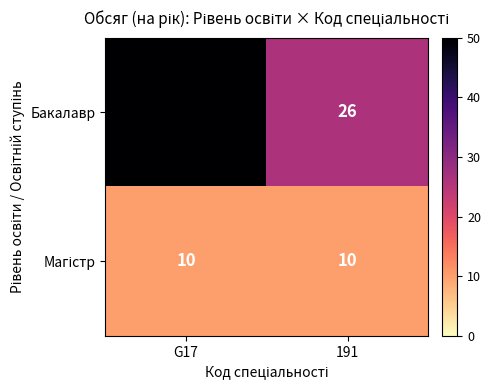

What is the total value across all series at 191?

36